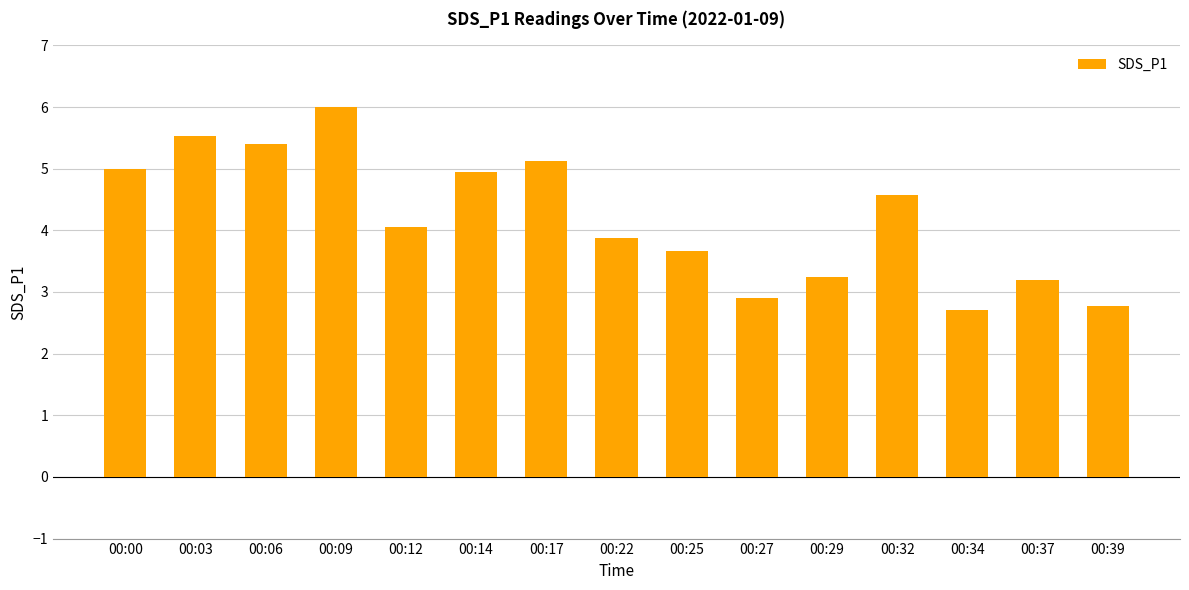

What is the greatest value displayed?

6.0